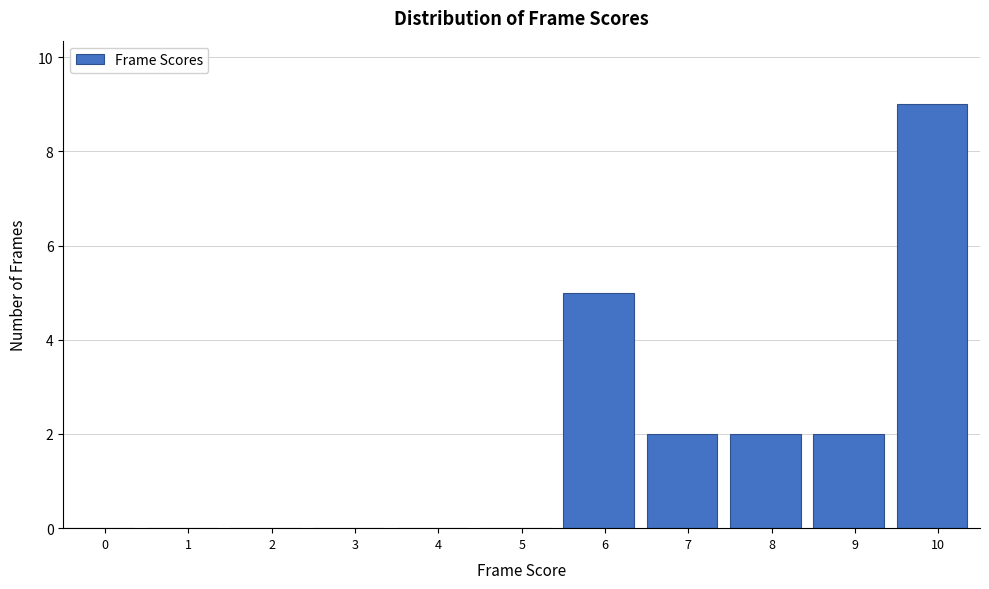

Reading left to right, list all the values displayed in this chart.

0=0	1=0	2=0	3=0	4=0	5=0	6=5	7=2	8=2	9=2	10=9